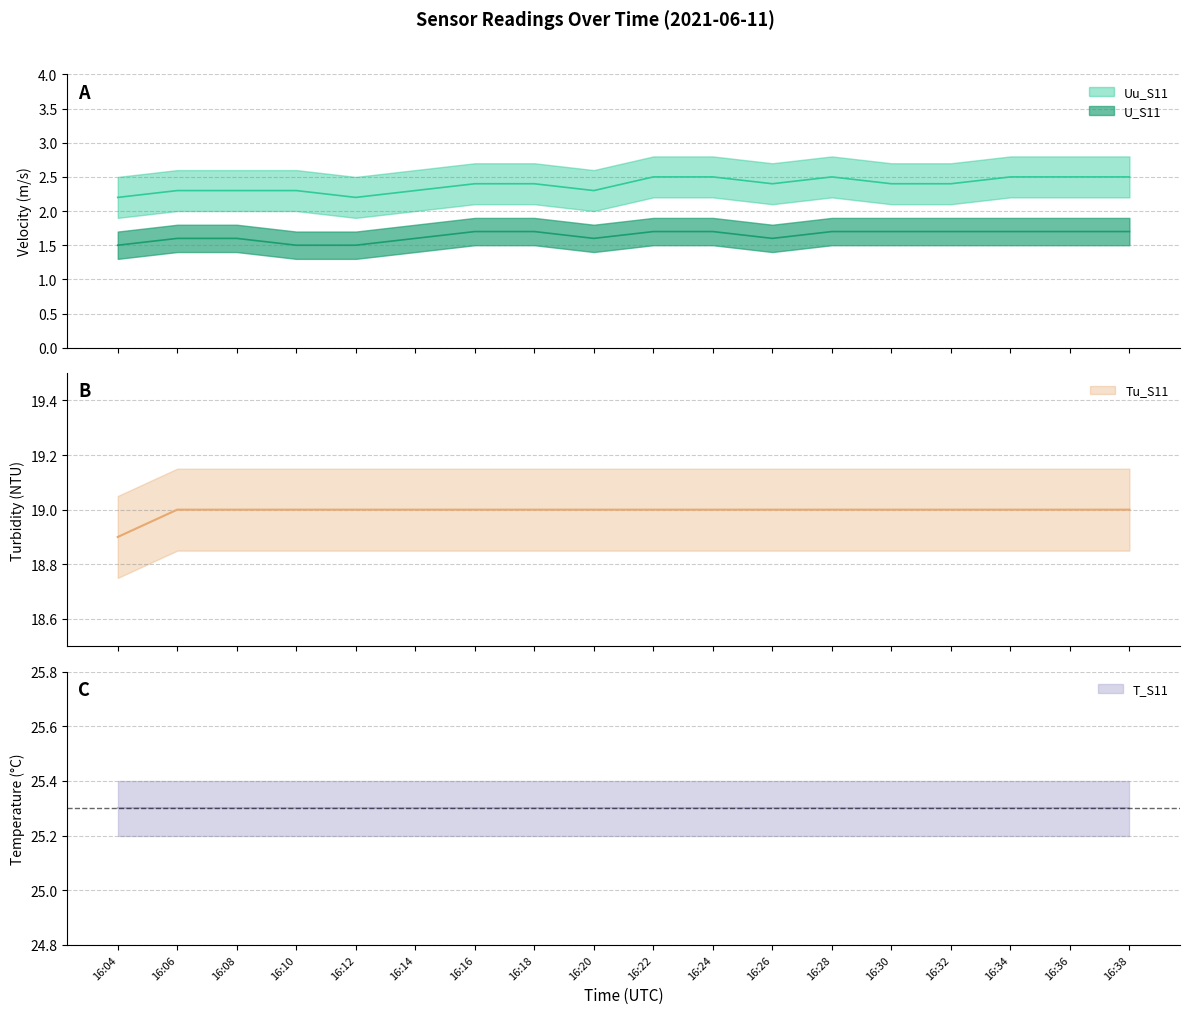

Count the number of categories in the chart.

18